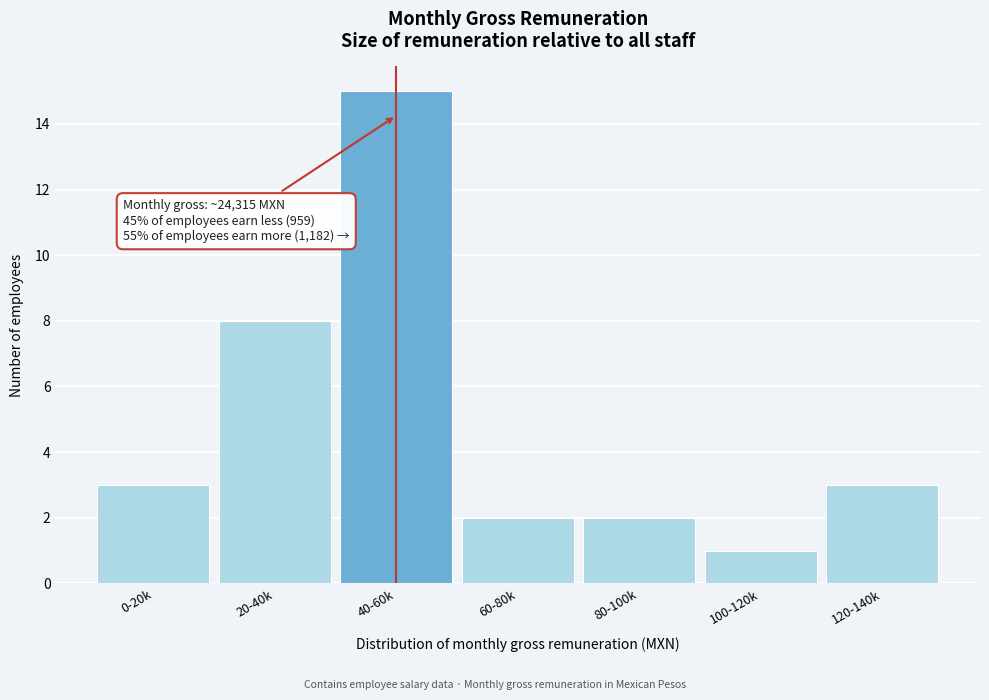

Reading left to right, what are all the values shown in this chart?

3	8	15	2	2	1	3